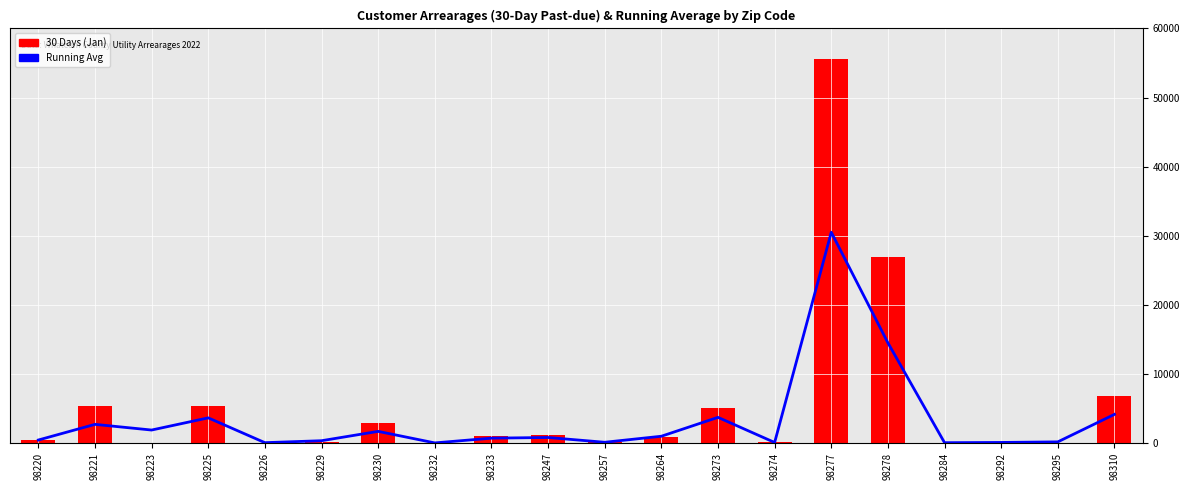

At which label does Running Avg first exceed 784?

98221